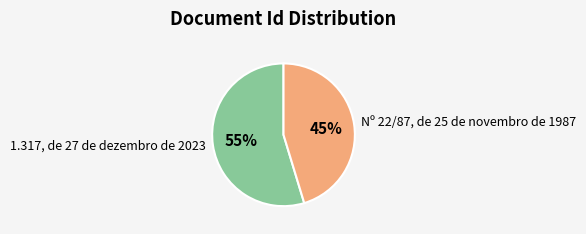

To the nearest percent, what is the combined percentage of 1.317, de 27 de dezembro de 2023 and Nº 22/87, de 25 de novembro de 1987?

100%